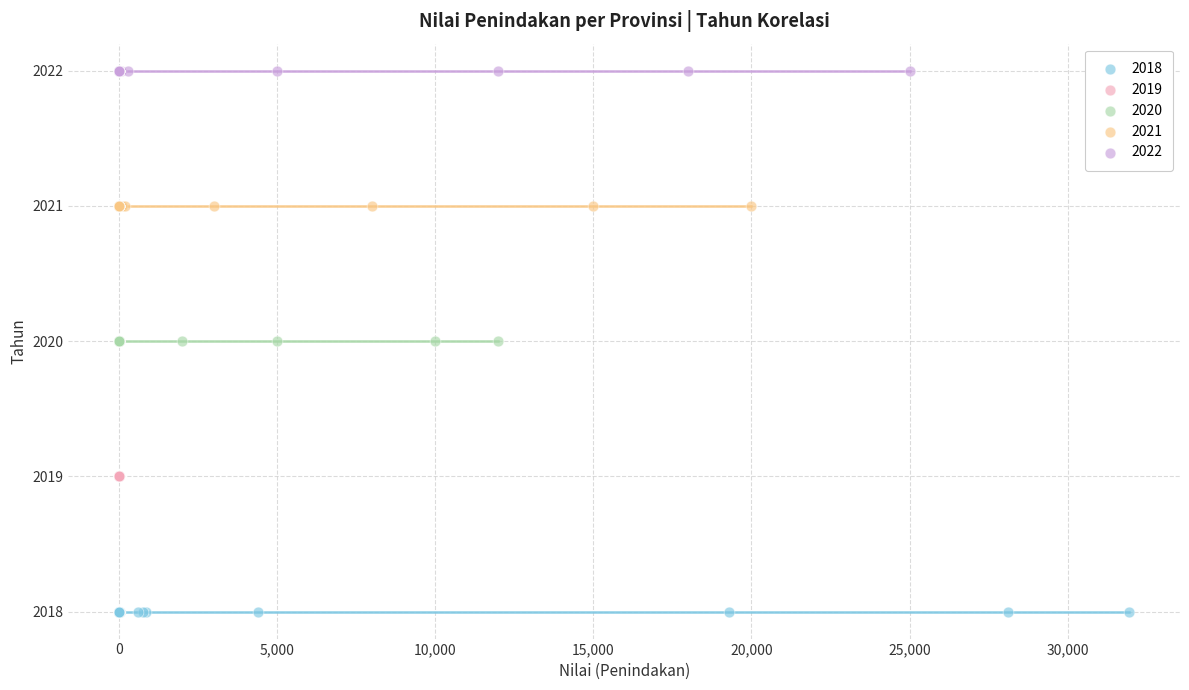

Which series reaches the minimum Y coordinate?

2018